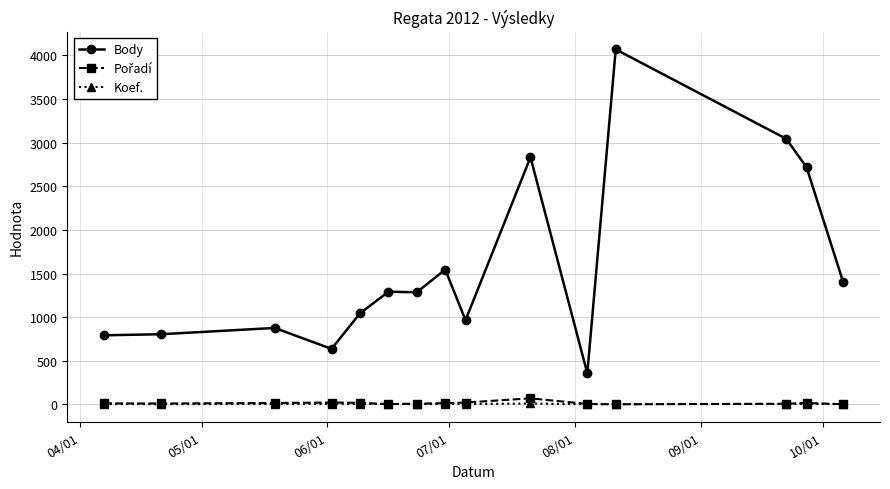

What is the highest value of the Koef. series?

10